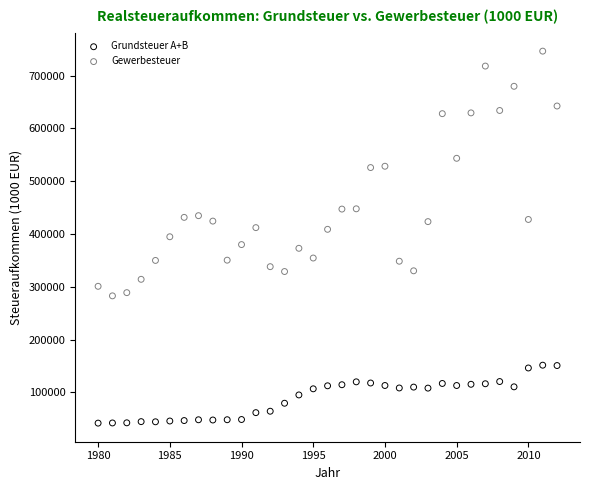

Across all data points, what is the range of X values (max minus min)?

32.0